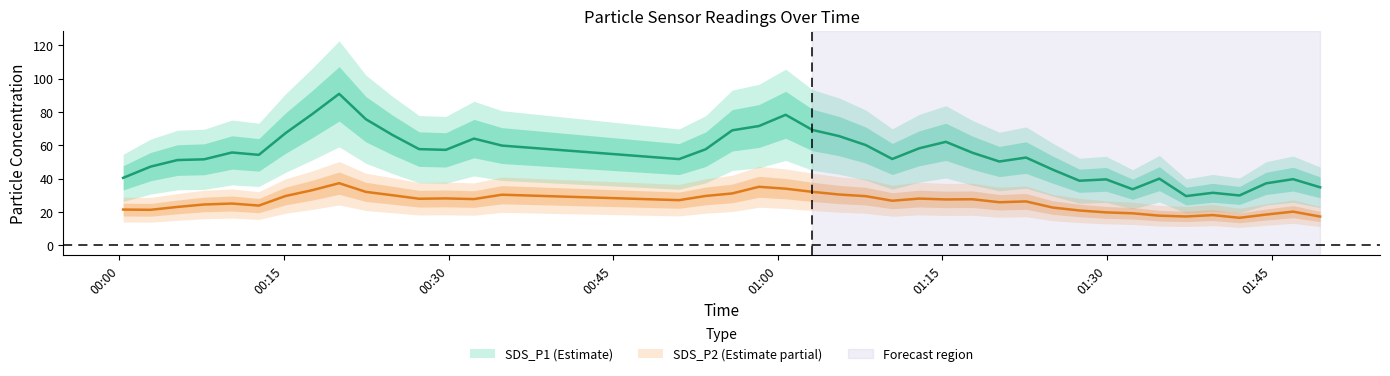

What is the value of the SDS_P2 point at the 17th from the left?

29.6